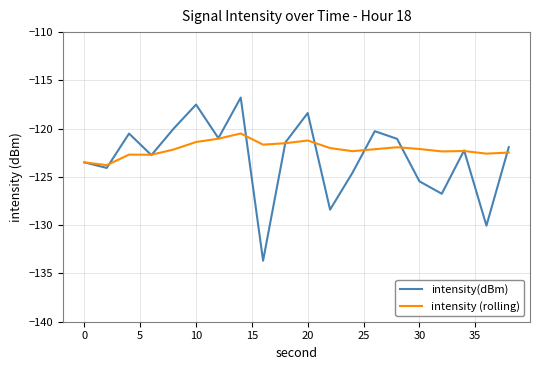

What is the maximum value shown in the chart?

-116.8